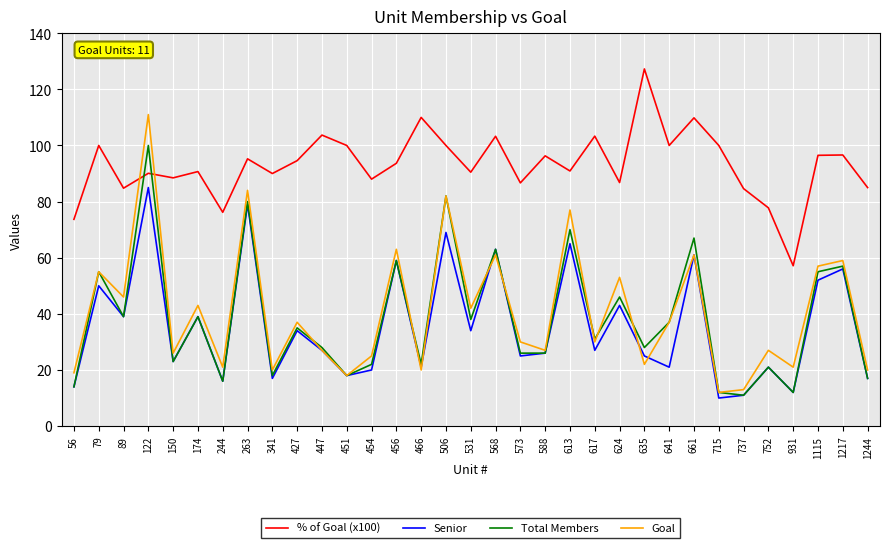

At which category does Senior reach its first local peak?

79